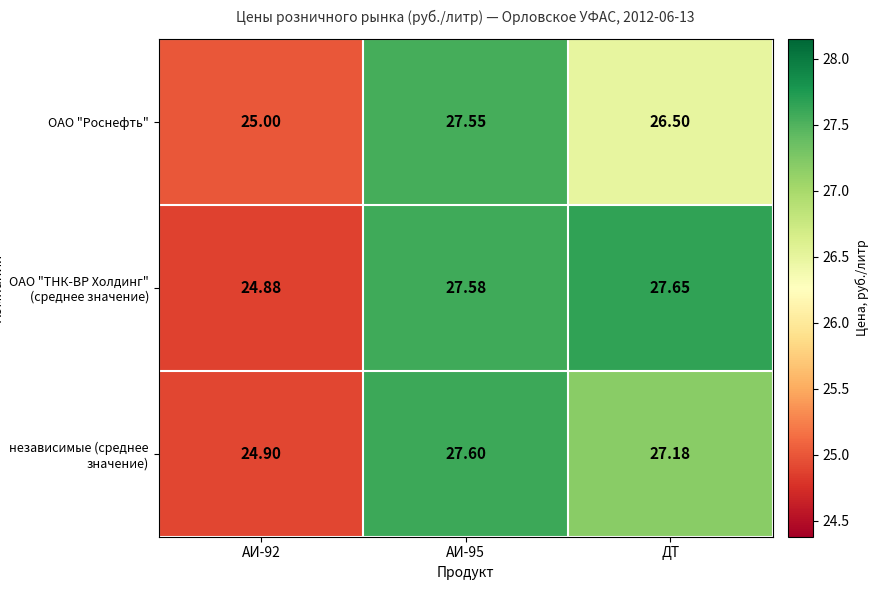

At which label does ОАО "ТНК-ВР Холдинг" (среднее значение) reach its peak?

ДТ